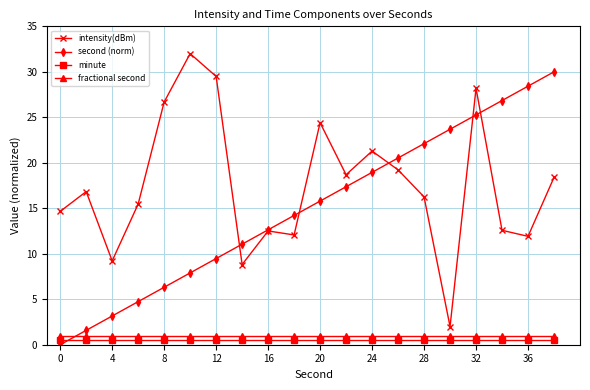

True or false: second (norm) has more than 0 points higher than both neighbors.

False